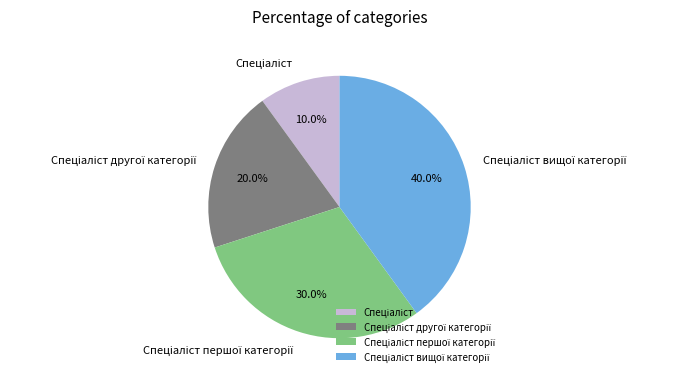

Does any single category account for the majority?

No